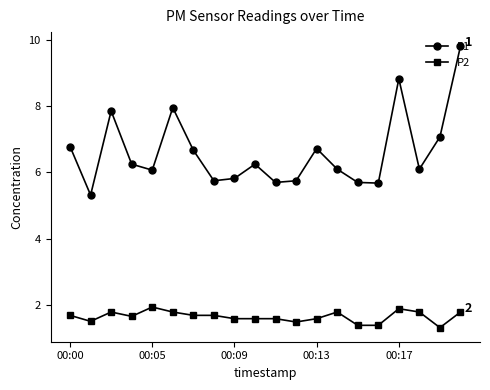

What is the value of the P2 point at the 14th from the left?

1.8